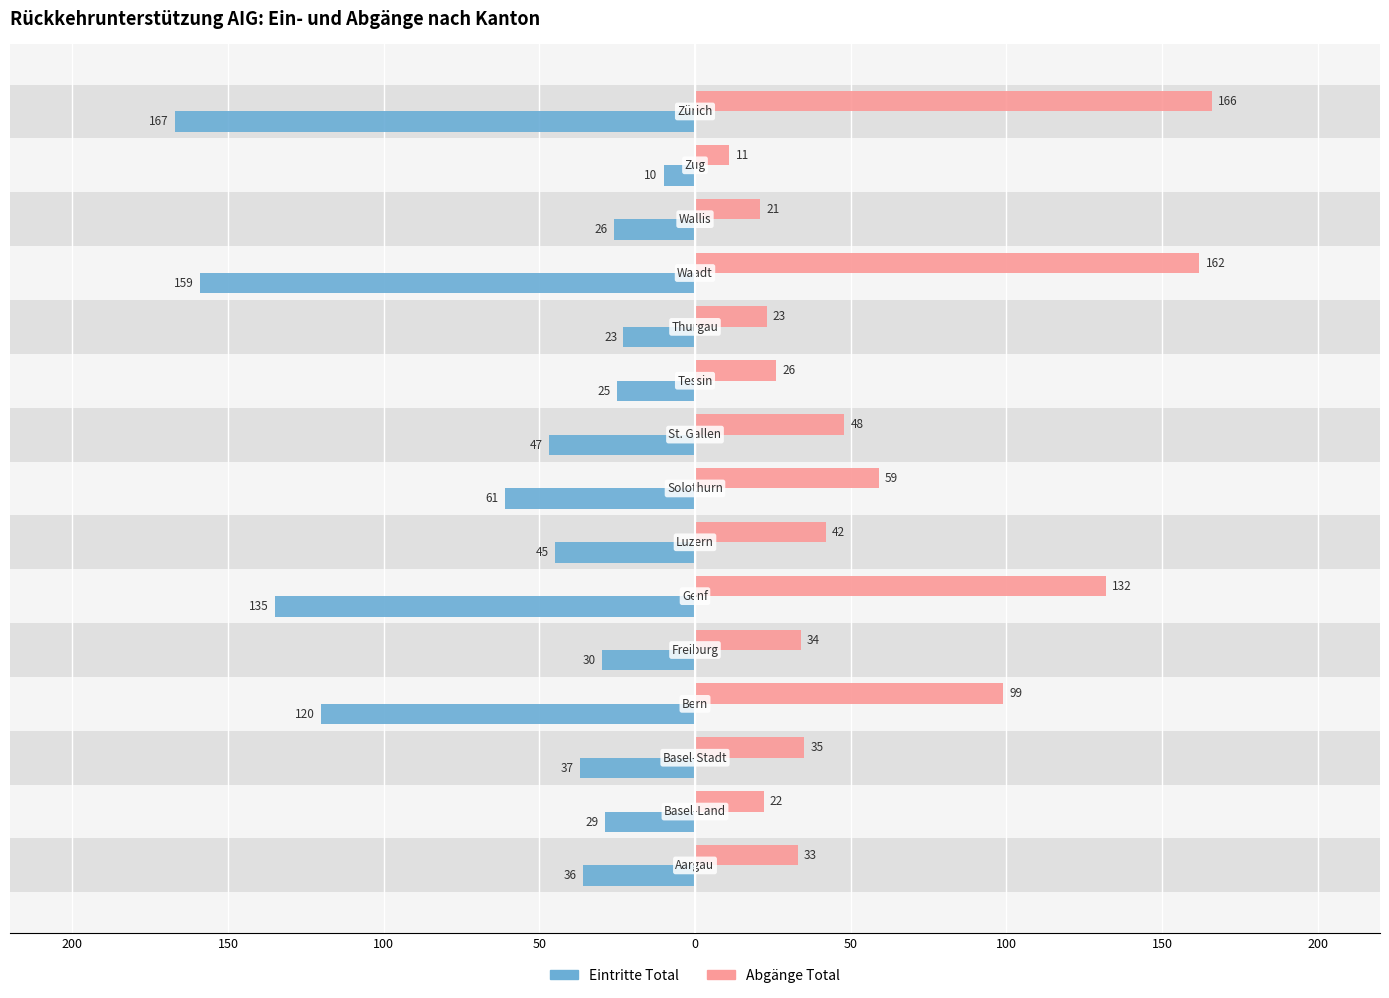

How many bars are there in total?

30